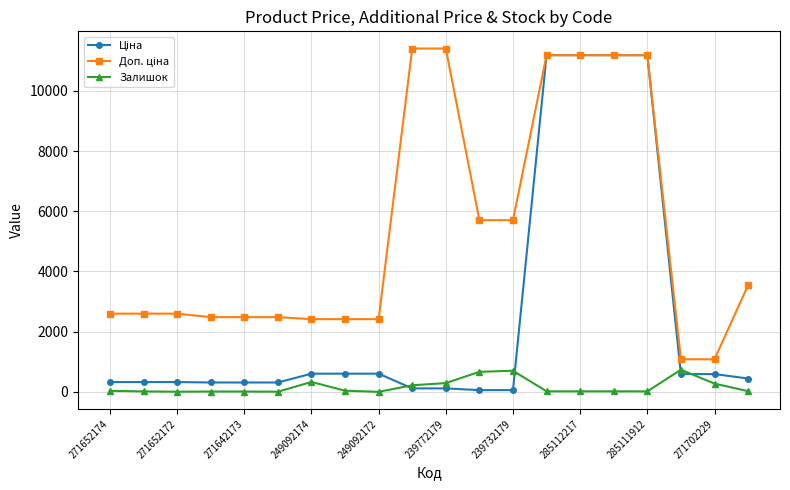

At how many categories does at least one series exceed 7964?

6